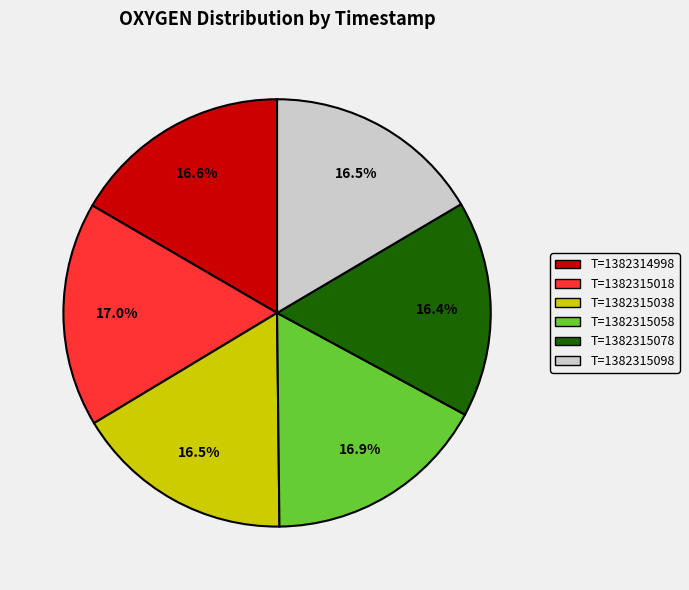

Is T=1382315098 the majority of the pie?

No